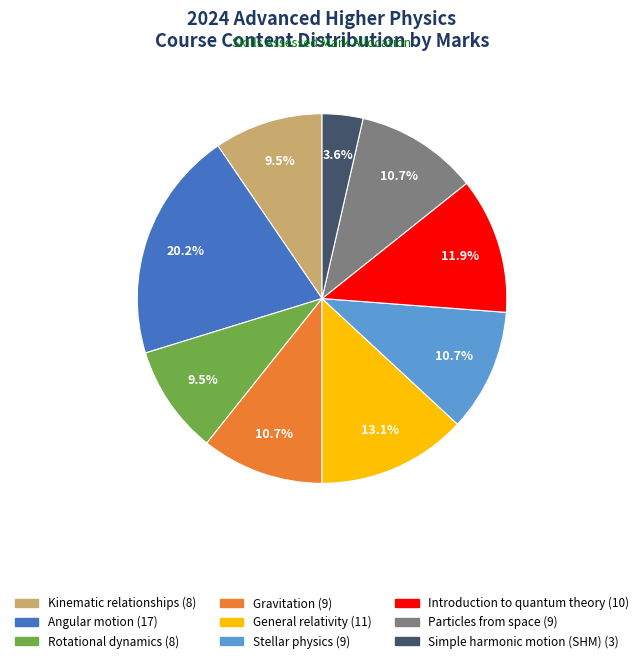

To the nearest percent, what percentage of the pie is Introduction to quantum theory?

12%